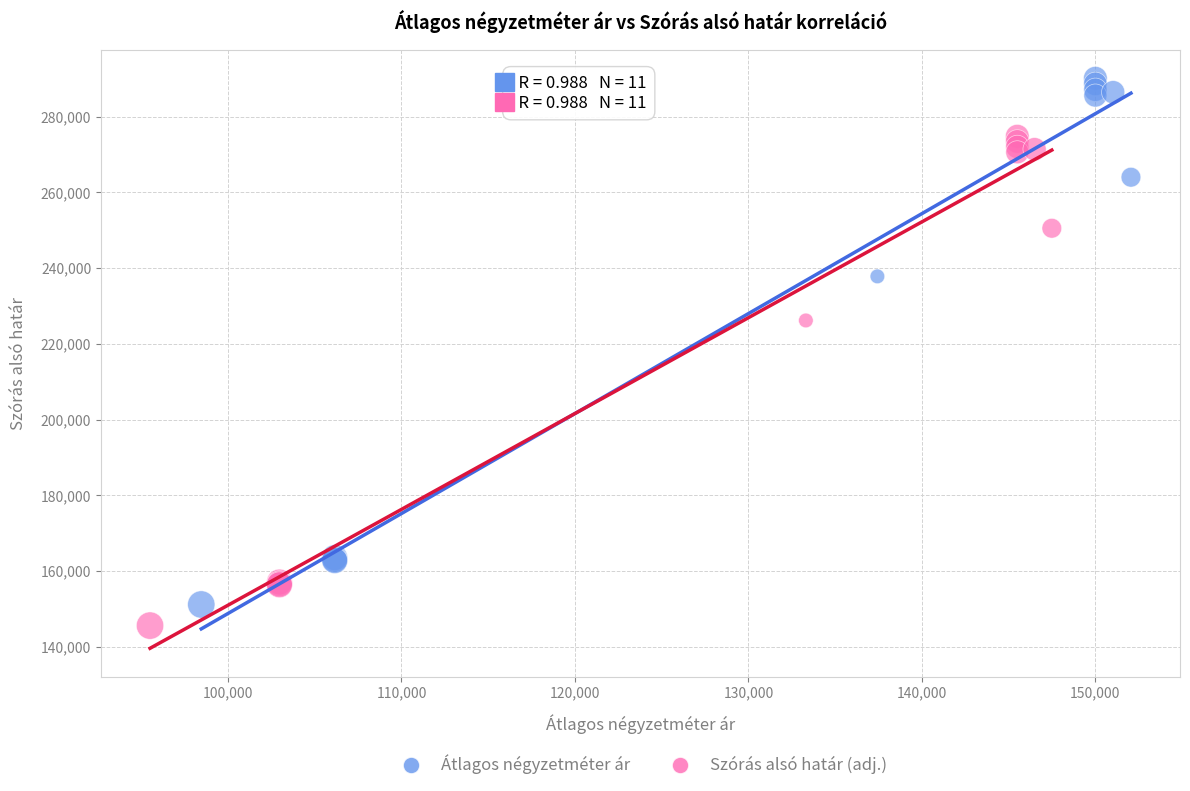

Which series reaches the maximum Y coordinate?

Átlagos négyzetméter ár